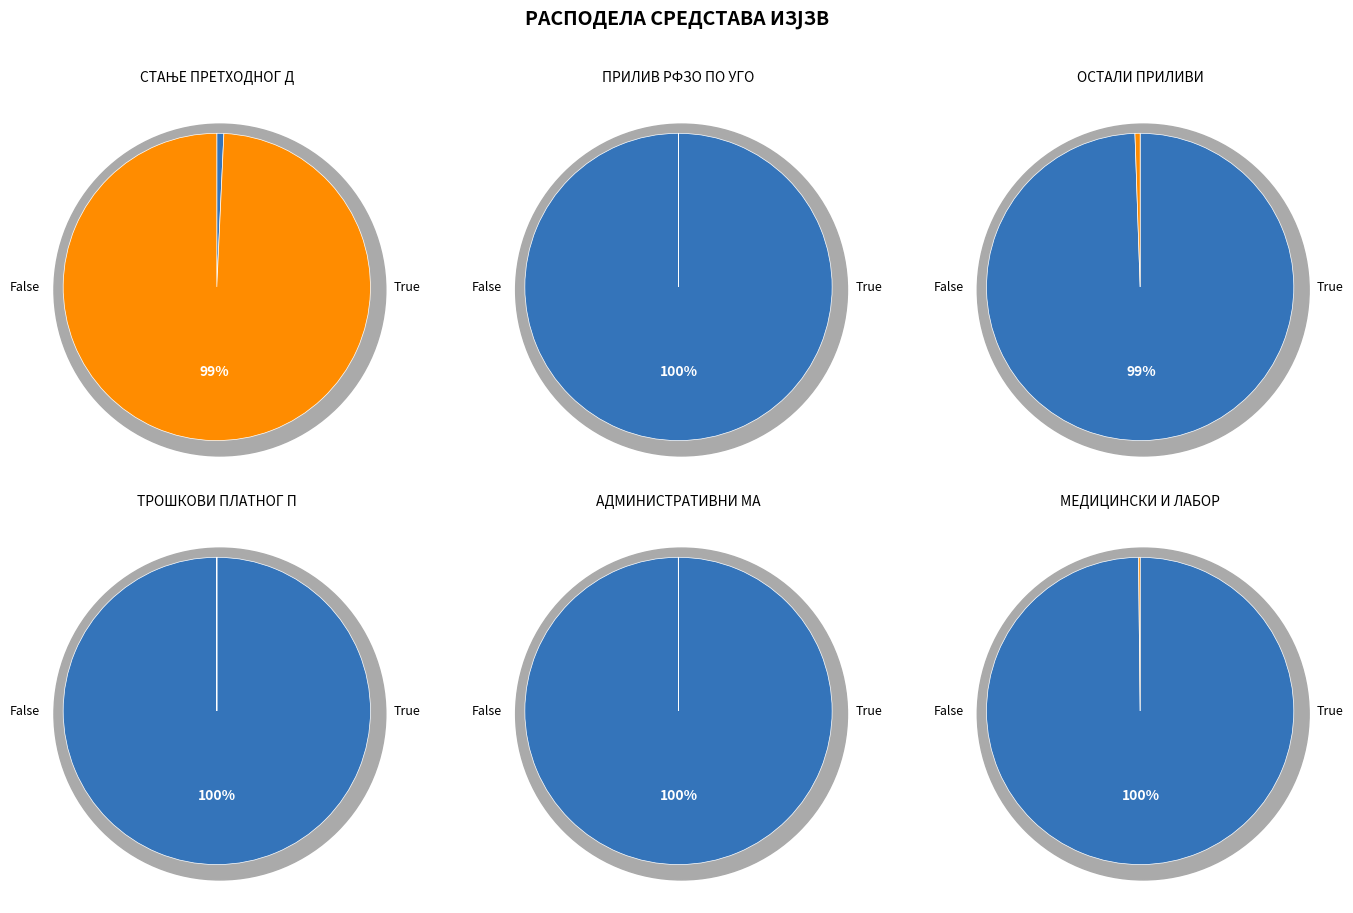

To the nearest percent, what is the difference between the largest and smallest slice percentages?

99%